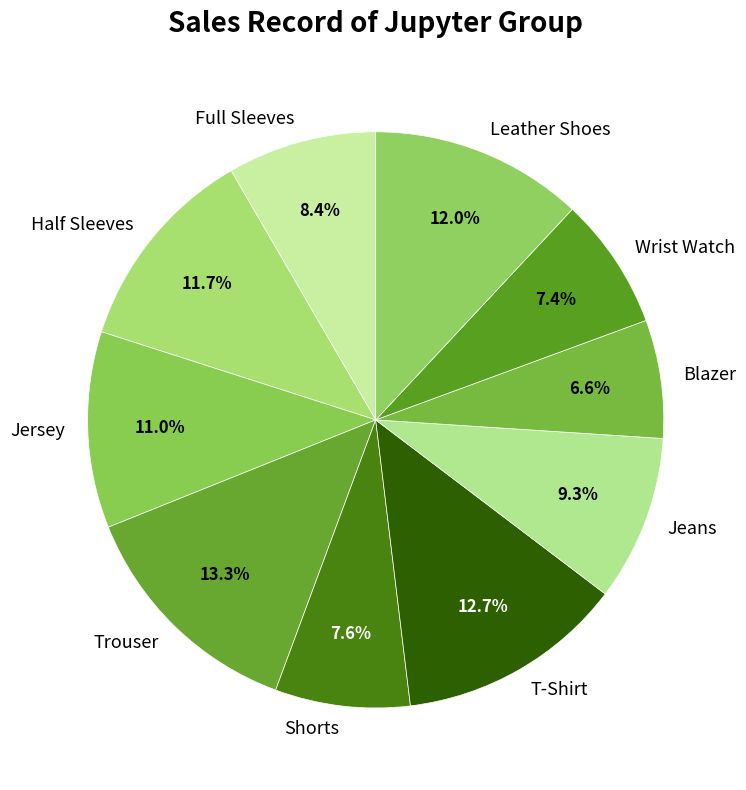

Which slice is the smallest?

Blazer